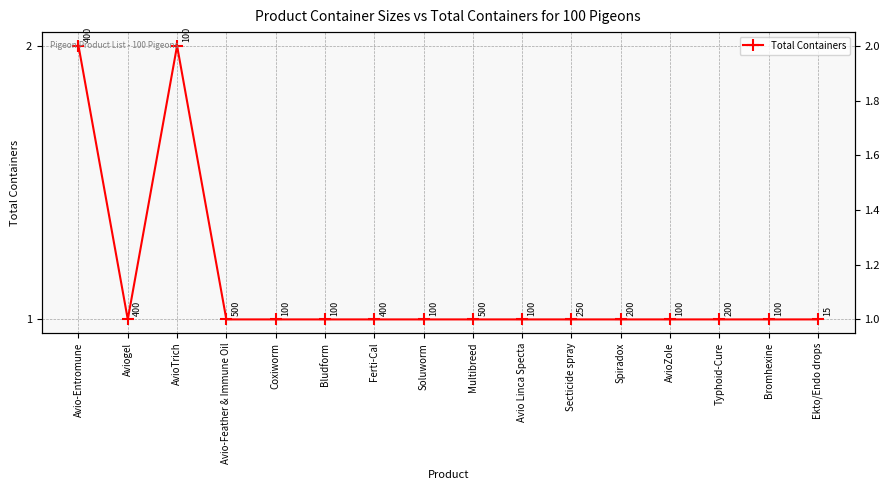

How many points are lower than both their immediate neighbors (excluding endpoints)?

1